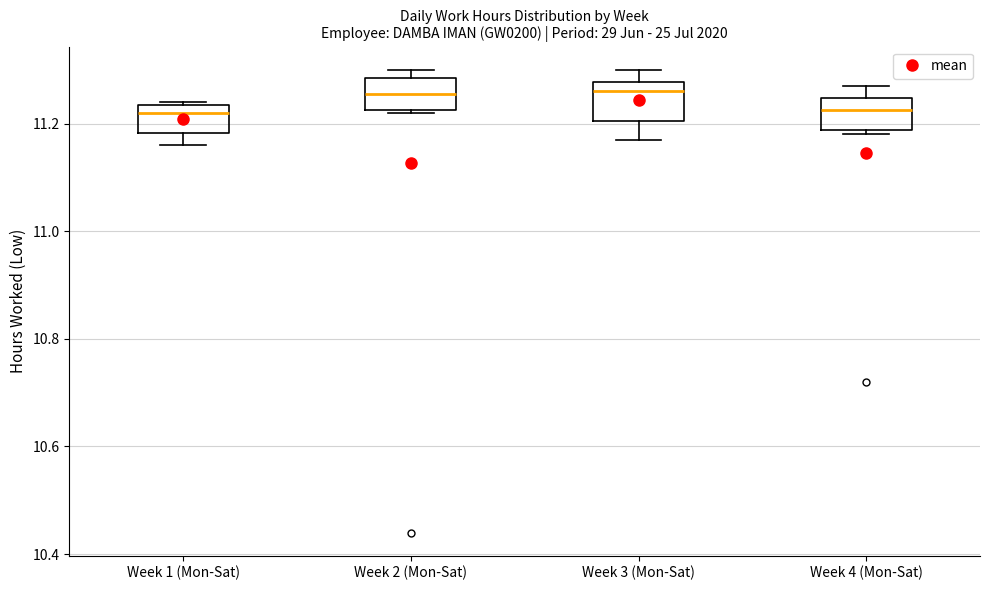

Reading left to right, read every box against the y-axis: the position of its median line, the range the box covers, and the ends of its whiskers. The values are not printed on the chart, so give them approximately, as read against the axis.

Week 1 (Mon-Sat): median 11.22, box 11.18 to 11.24, whiskers 11.16 to 11.24
Week 2 (Mon-Sat): median 11.26, box 11.22 to 11.28, whiskers 11.22 to 11.30
Week 3 (Mon-Sat): median 11.26, box 11.20 to 11.28, whiskers 11.18 to 11.30
Week 4 (Mon-Sat): median 11.22, box 11.18 to 11.24, whiskers 11.18 (just below the box's lower edge) to 11.28